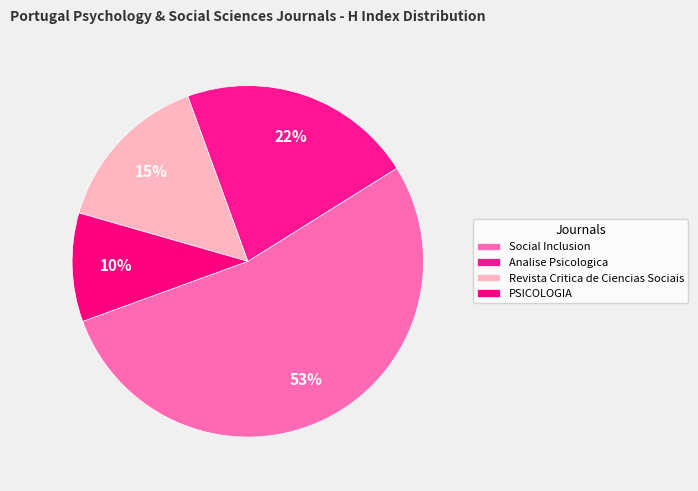

Rank the categories by value from highest to lowest.

Social Inclusion, Analise Psicologica, Revista Critica de Ciencias Sociais, PSICOLOGIA